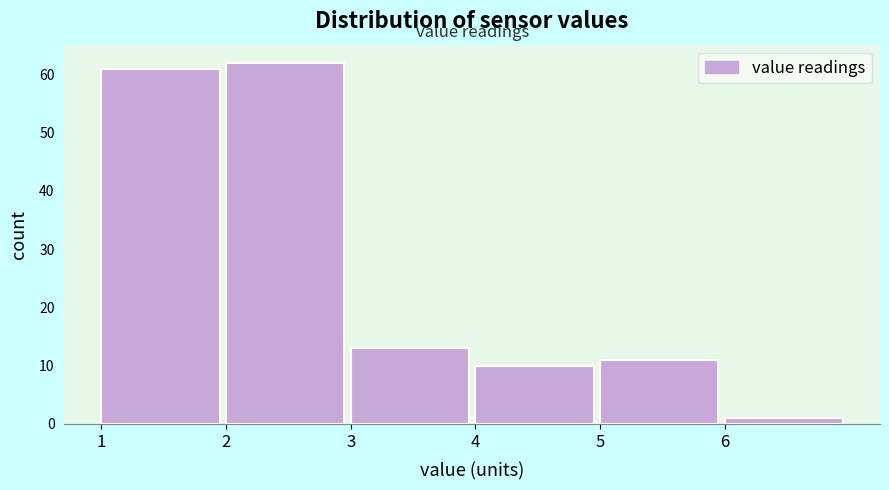

Reading left to right, transcribe this chart: for each bar, give the range it covers on the x-axis and its height. The values are not printed on the chart, so give them approximately, as read against the axis.

1 to 2: 61
2 to 3: 62
3 to 4: 13
4 to 5: 10
5 to 6: 11
6 to 7: 1